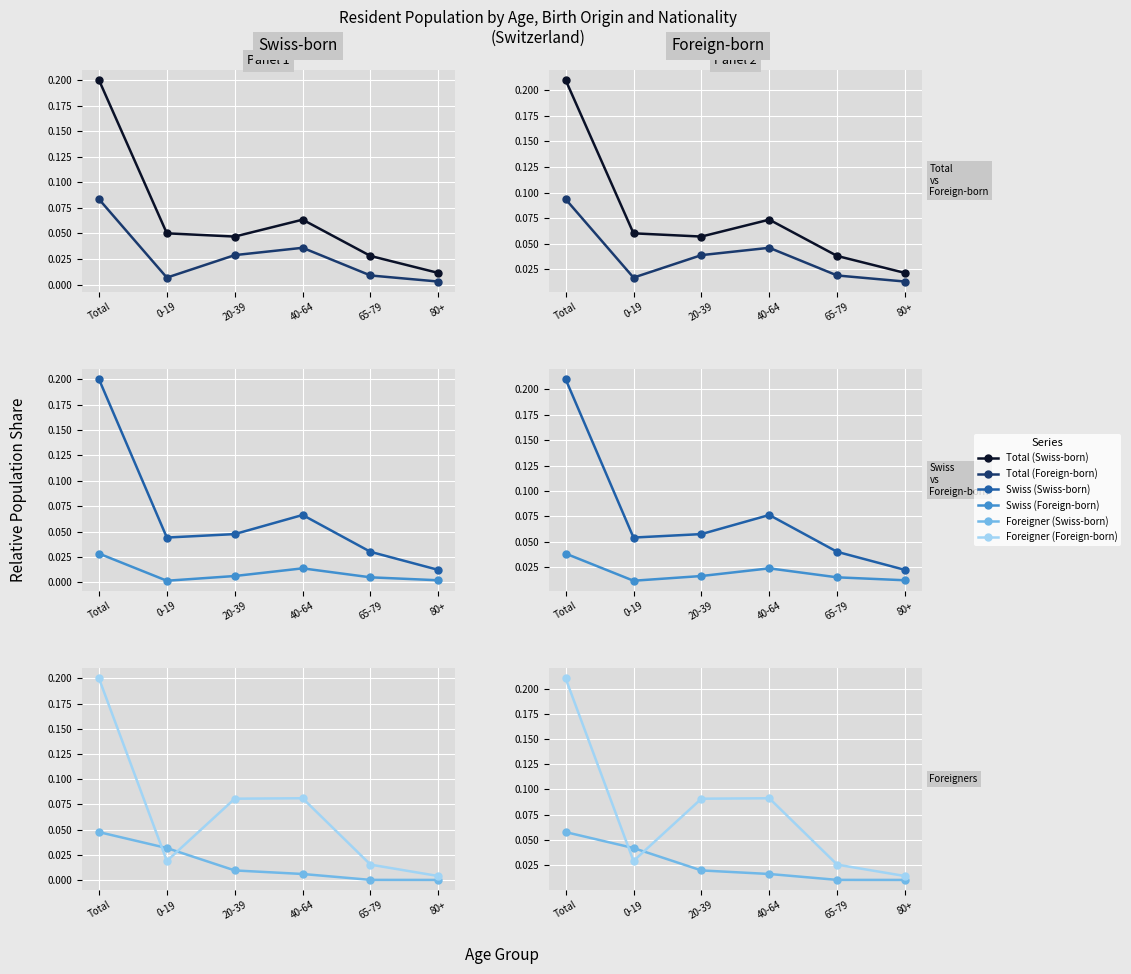

How many intersections are there between Total (Swiss-born) and Foreigner (Foreign-born)?

2